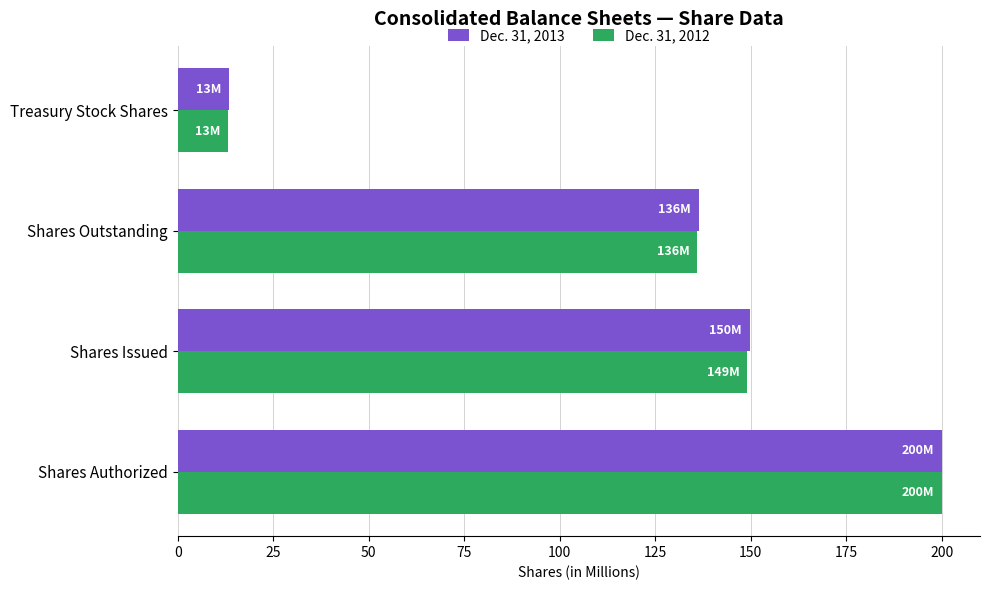

Is it true that Dec. 31, 2013 equals 136.4 at Shares Outstanding?

True